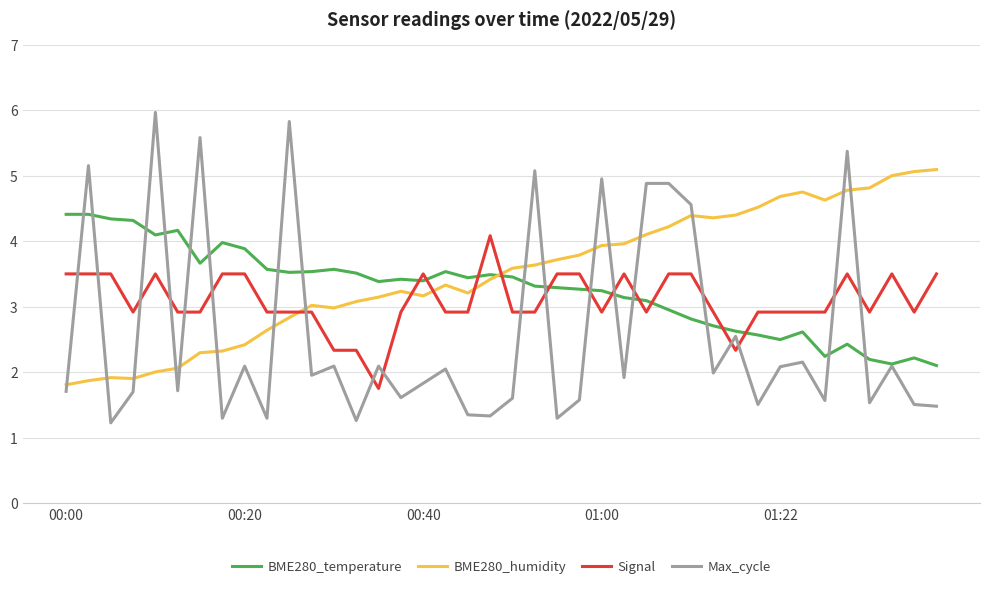

True or false: Max_cycle and BME280_humidity cross at least once.

True